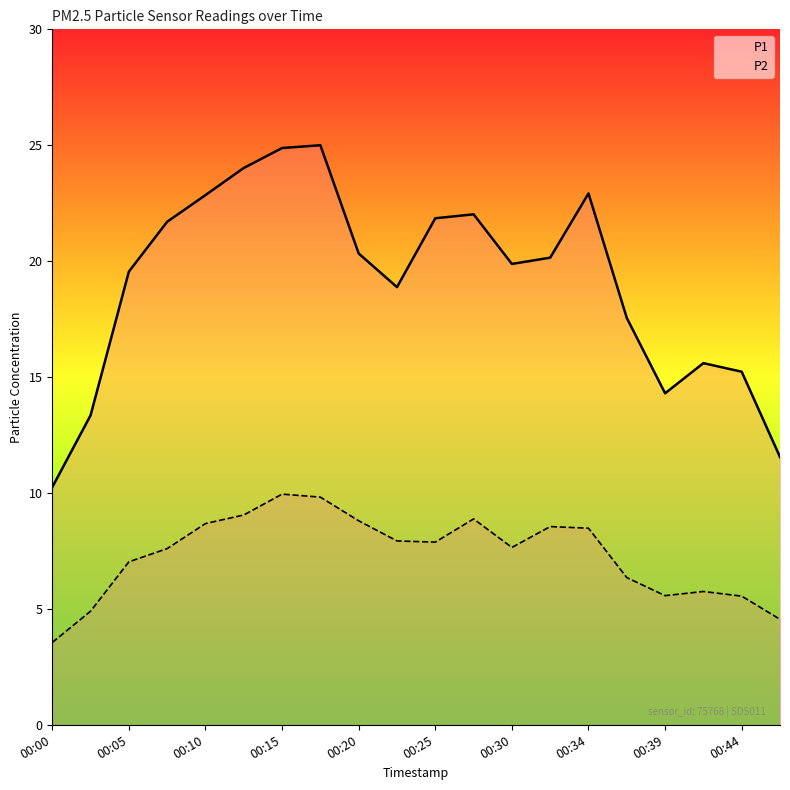

How many data points in P2 are above 7?

13